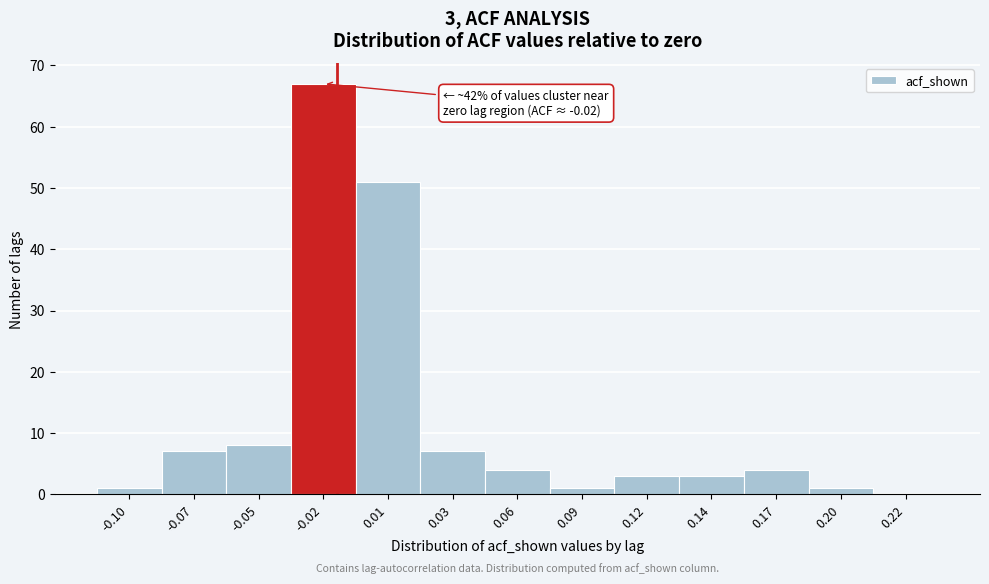

Reading left to right, extract all data points from this chart.

-0.10=1	-0.07=7	-0.05=8	-0.02=67	0.01=51	0.03=7	0.06=4	0.09=1	0.12=3	0.14=3	0.17=4	0.20=1	0.22=0